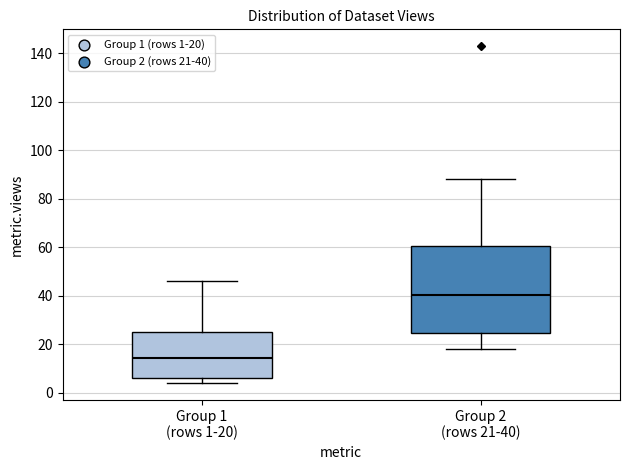

Reading left to right, transcribe this box plot: for each box, give where its median line is, the range the box spans, and where its two whiskers end, as read against the y-axis. The values are not printed on the chart, so give them approximately, as read against the axis.

Group 1 (rows 1-20): median 14, box 6 to 26, whiskers 4 to 46
Group 2 (rows 21-40): median 40, box 24 to 60, whiskers 18 to 88